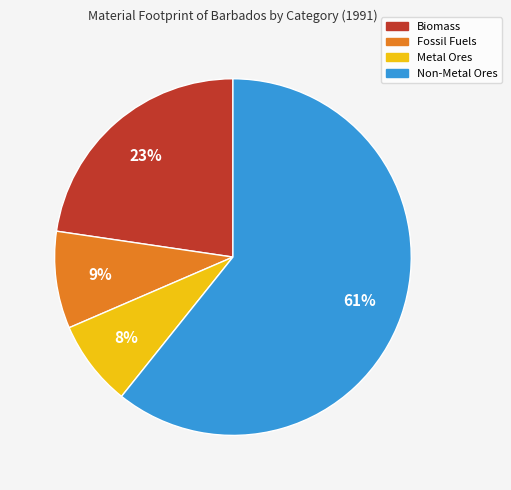

Is the sum of Non-Metal Ores and Biomass greater than half?

Yes